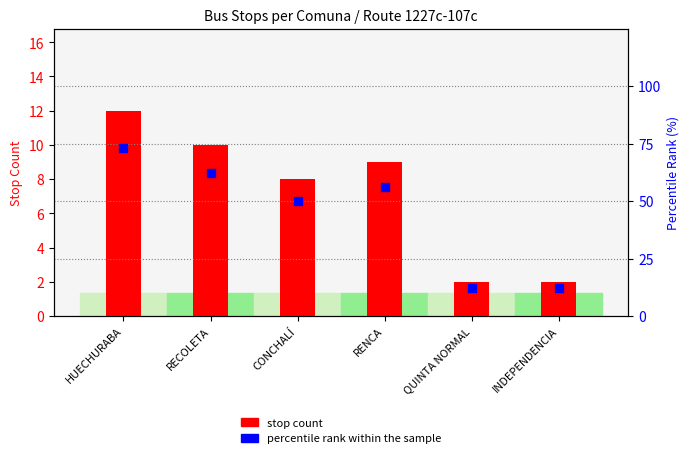

Is the value of percentile rank within the sample at QUINTA NORMAL greater than the value of stop count at INDEPENDENCIA?

Yes